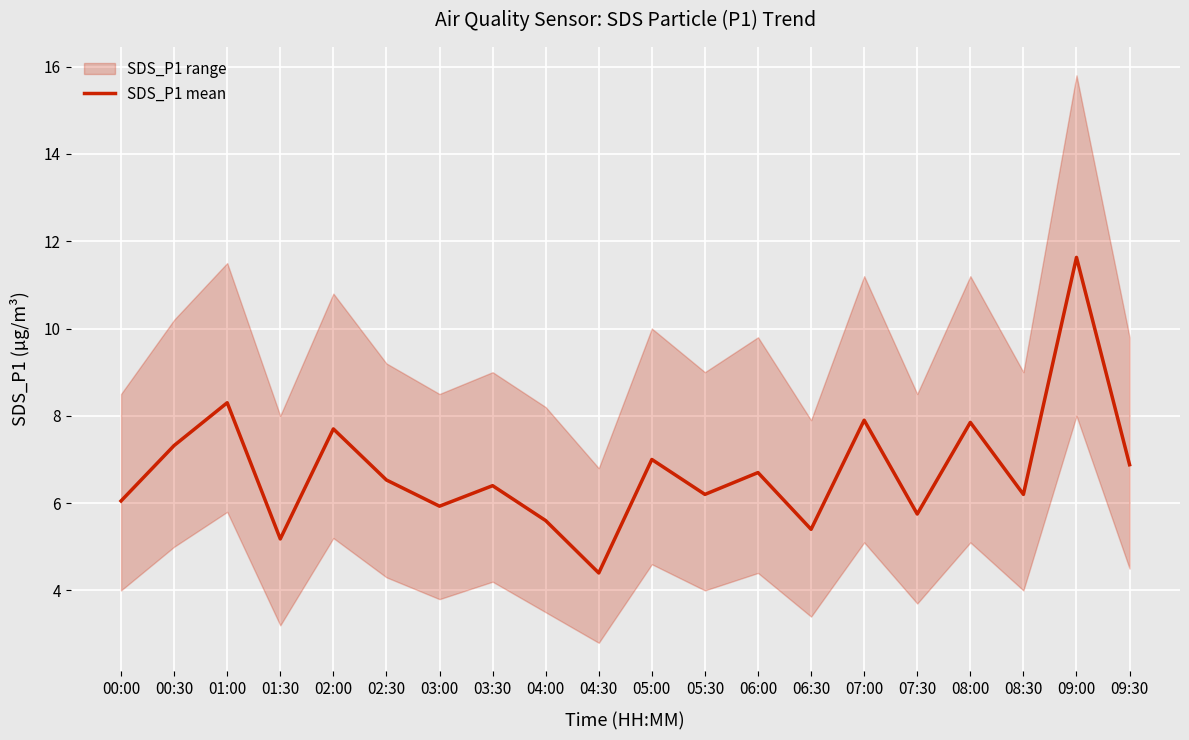

List the labels in order of value, smallest first.

04:30, 01:30, 06:30, 04:00, 07:30, 03:00, 00:00, 05:30, 08:30, 03:30, 02:30, 06:00, 09:30, 05:00, 00:30, 02:00, 08:00, 07:00, 01:00, 09:00